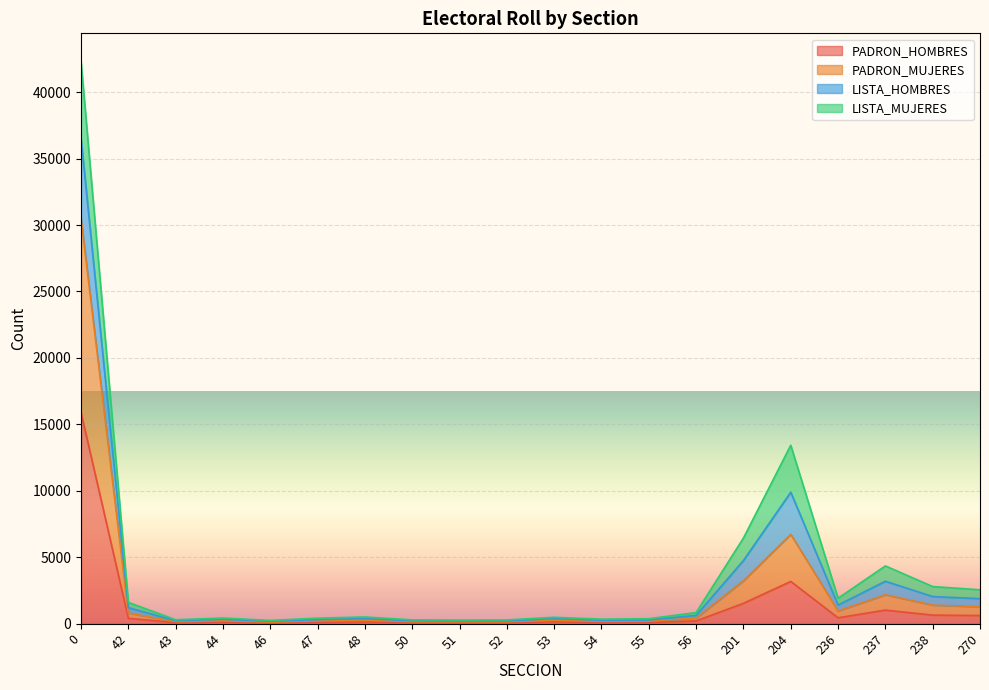

Which has a higher value, 56 or 237?

237